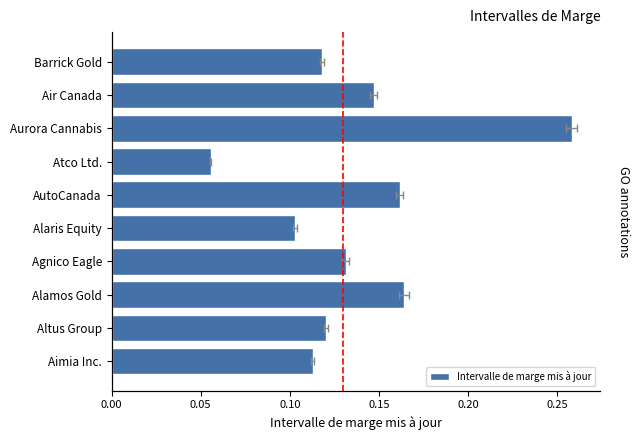

What is the difference between the maximum and second lowest values?

0.2